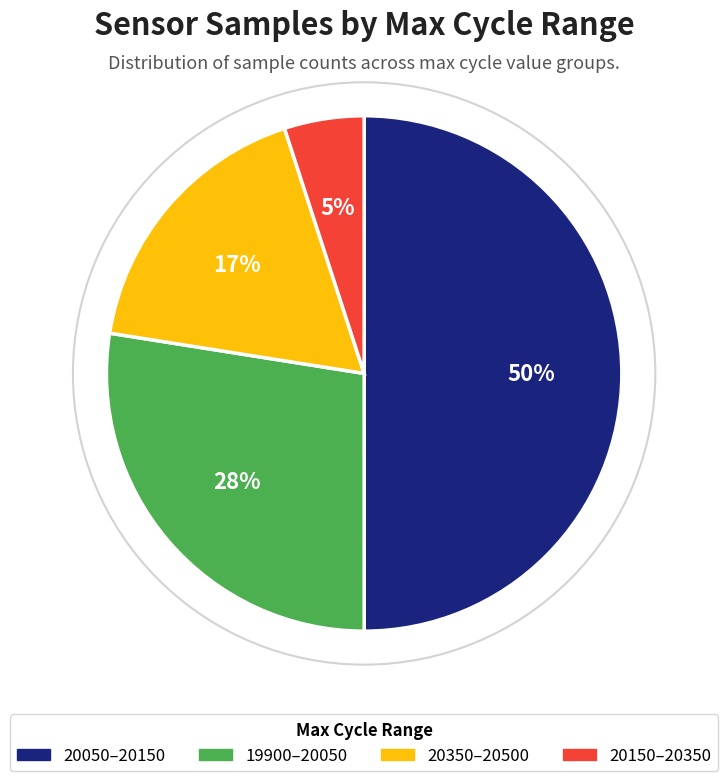

To the nearest percent, what is the average slice percentage?

25%